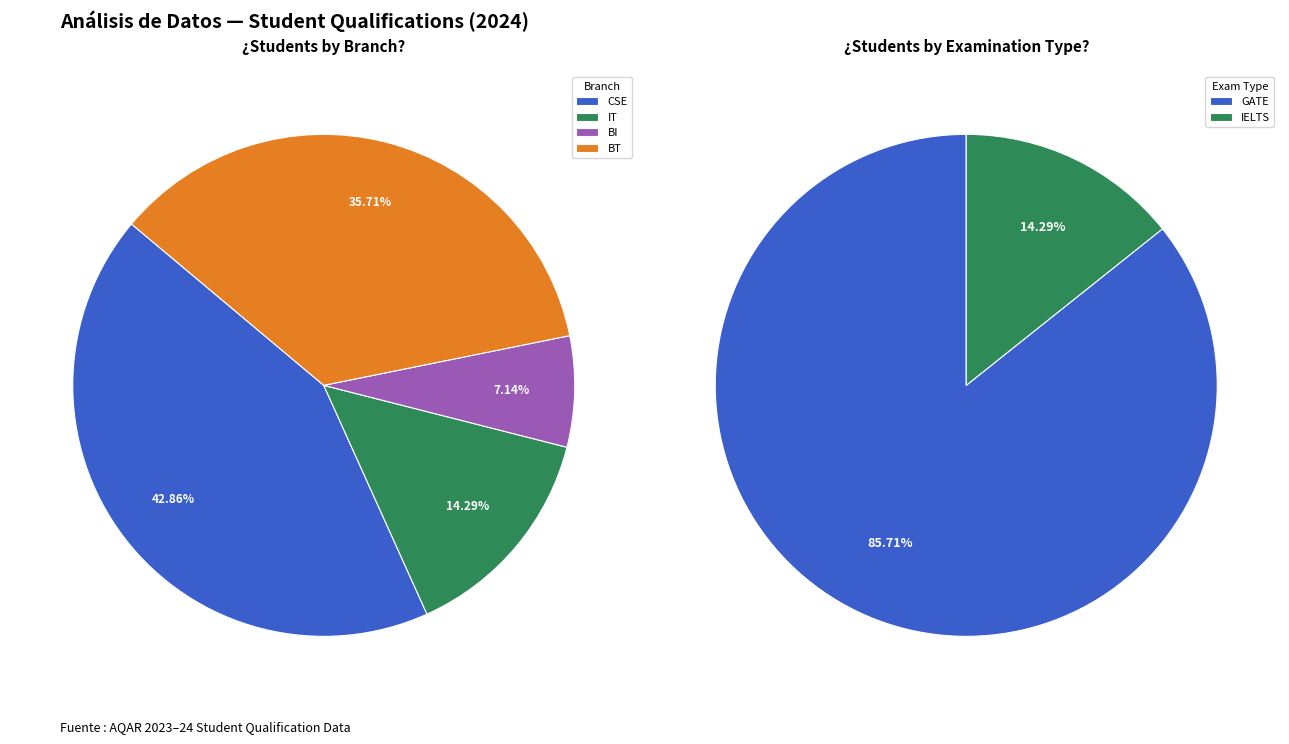

To the nearest percent, what is the difference between the BI and IT slice percentages?

7%